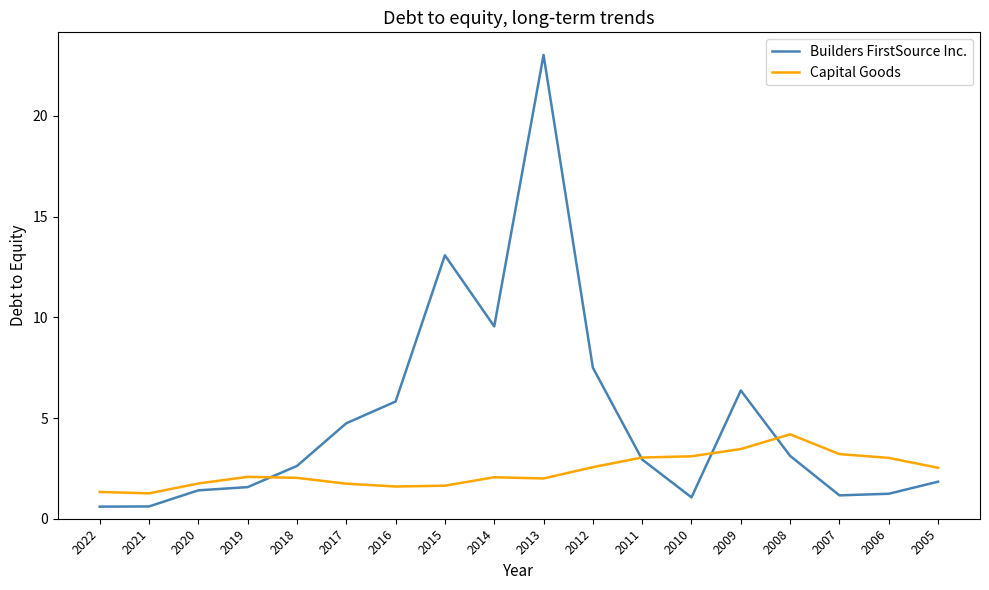

What is the maximum value shown in the chart?

23.0